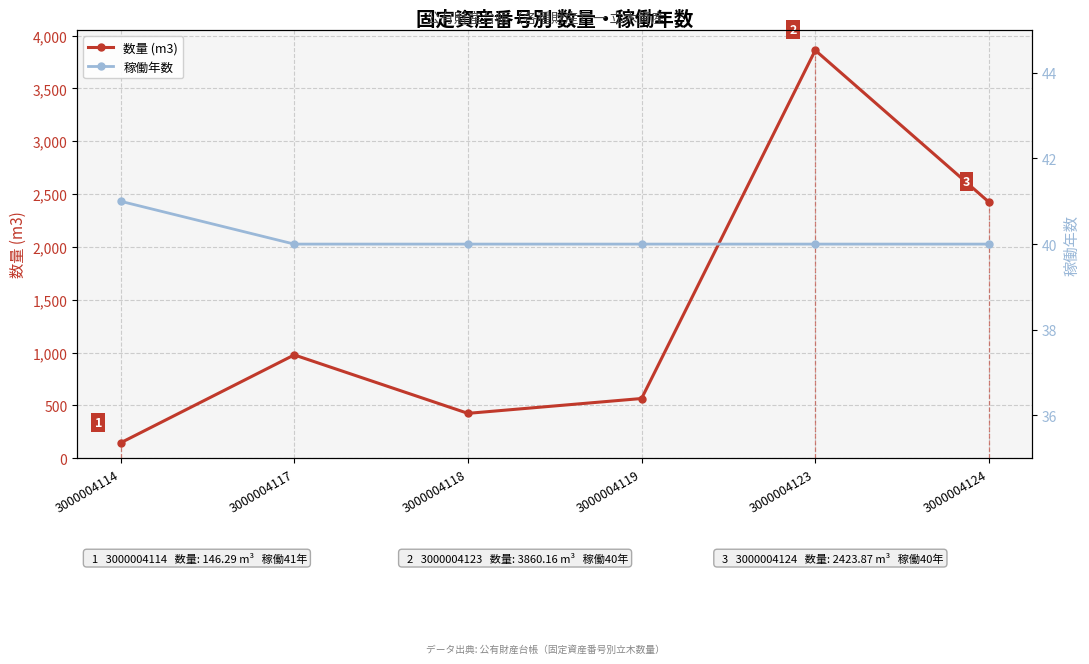

How many interior local peaks does the 数量 (m3) series have?

2